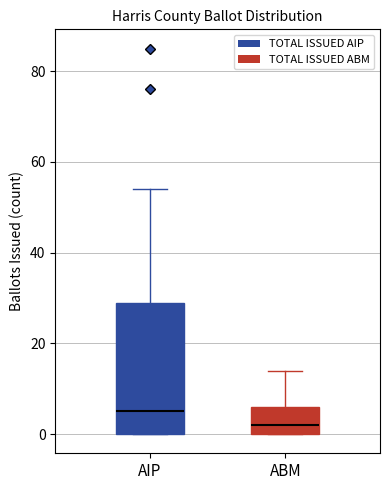

Which box is the tallest, from its lower edge to its upper edge?

AIP